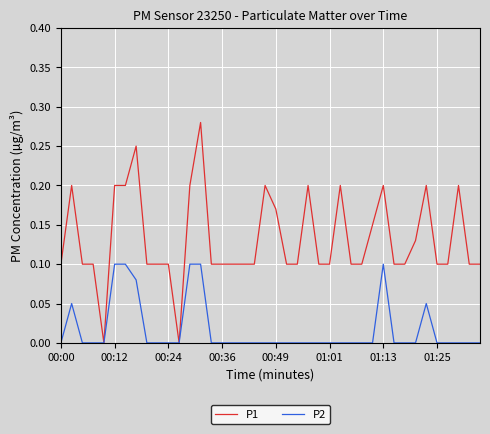

Which series has the largest range (max minus min)?

P1